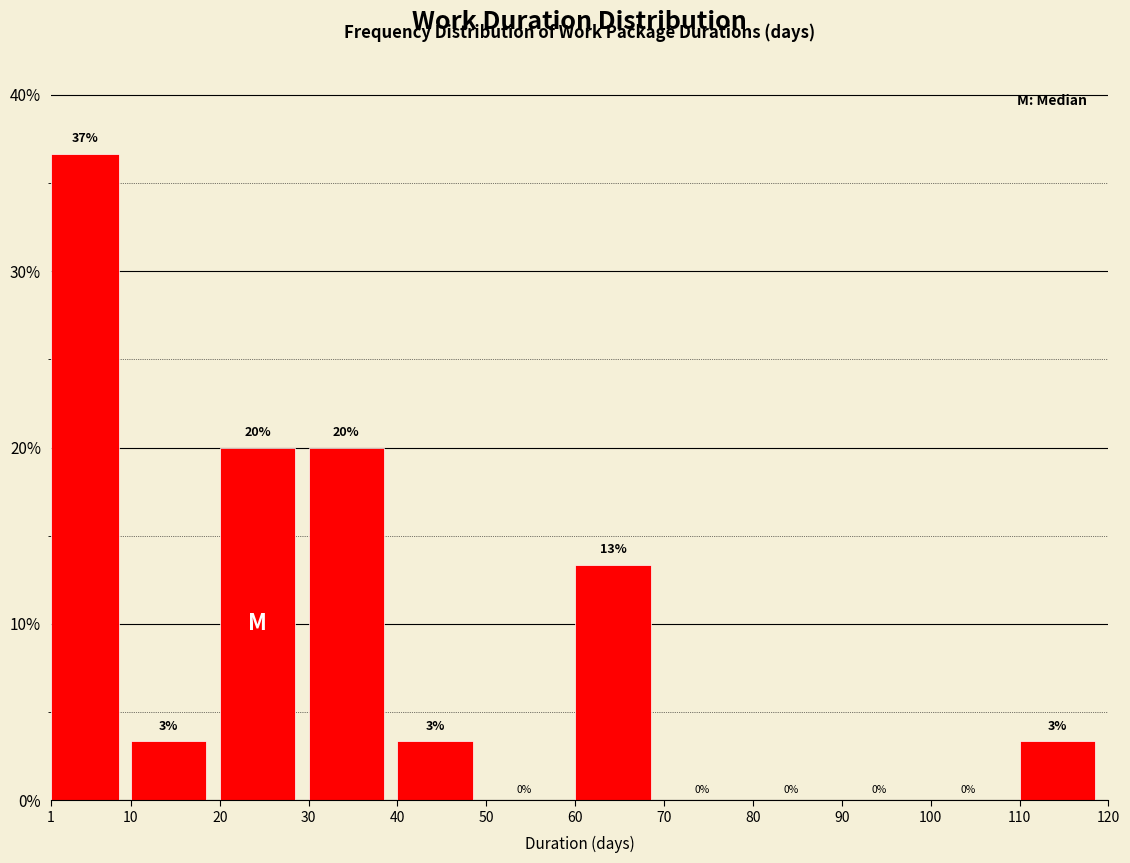

Over which range of the x-axis is the bar tallest?

1 to 10